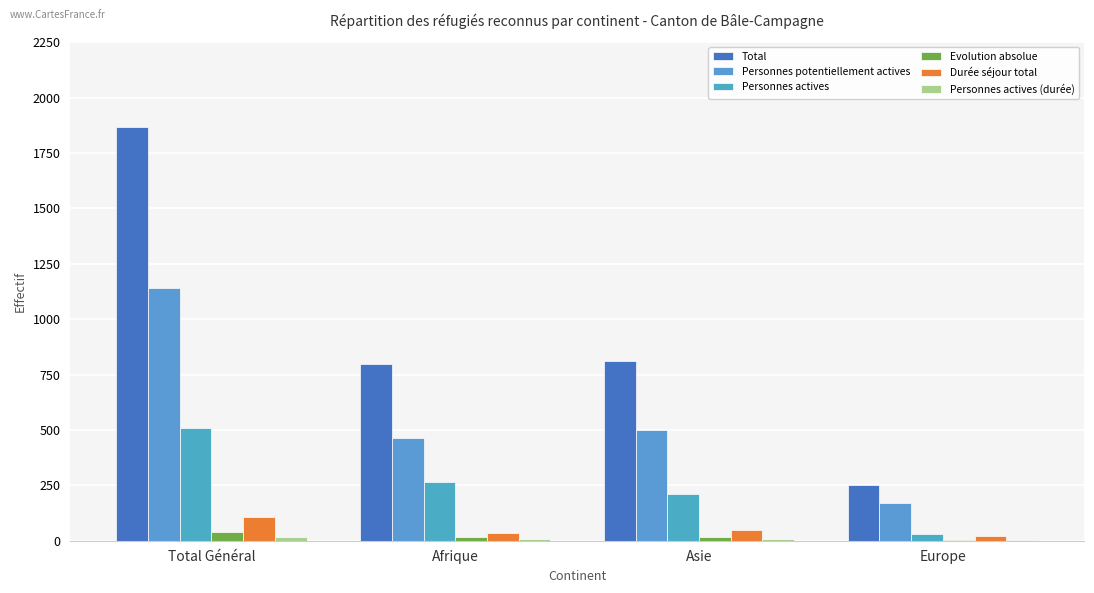

How many distinct data groups are displayed?

6